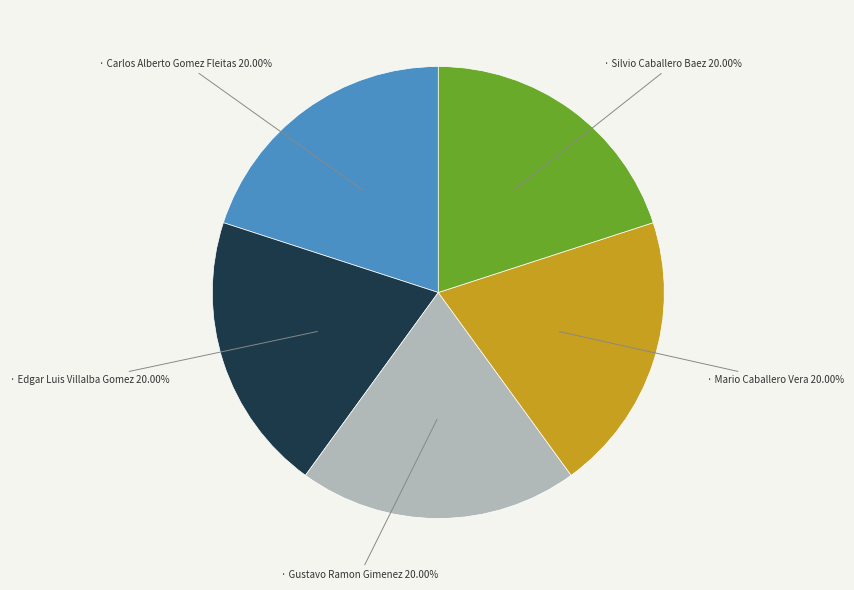

Is there a majority slice in this chart?

No